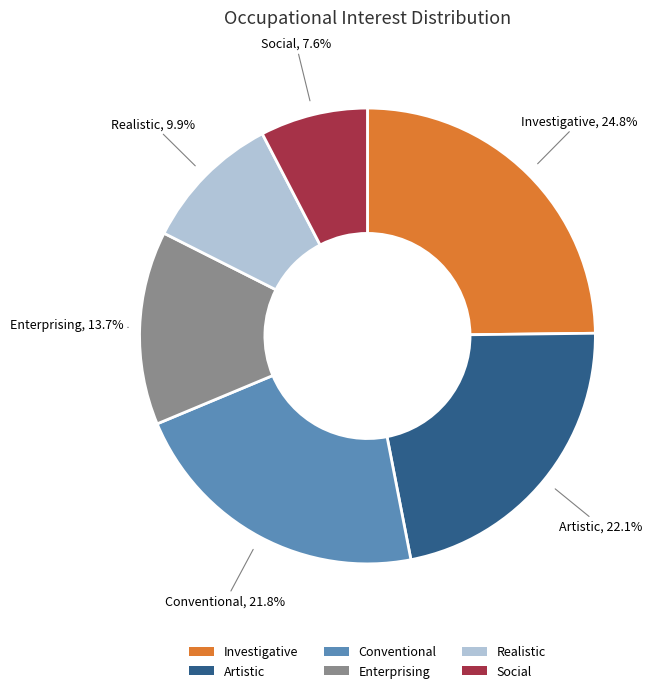

To the nearest percent, what is the difference between the Social and Enterprising slice percentages?

6%